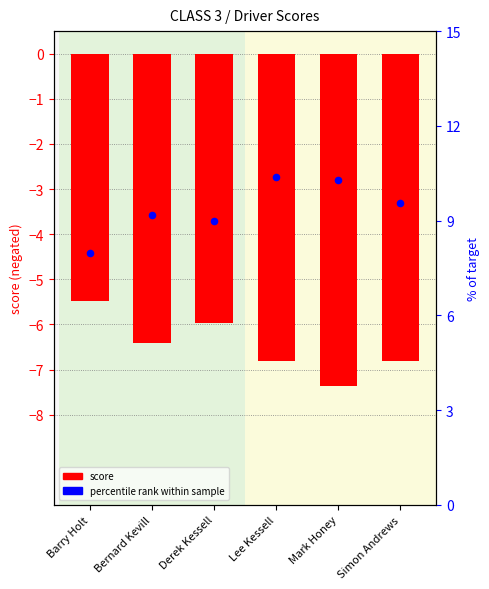

Which series contains the highest Y value?

percentile rank within sample